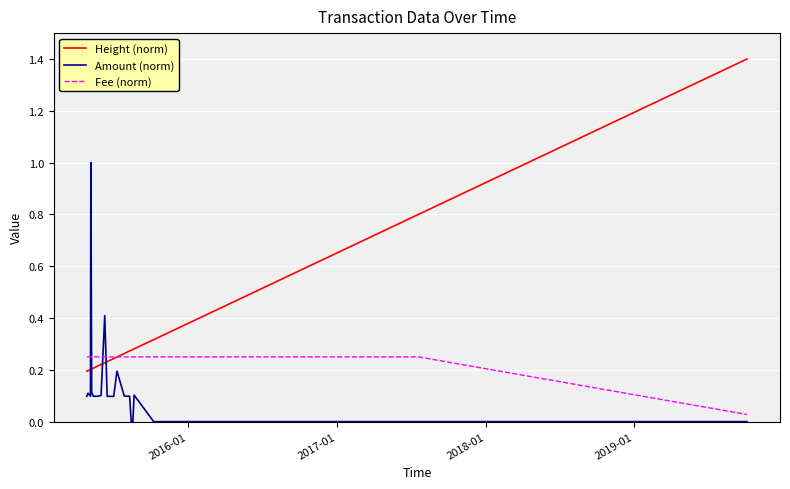

How many distinct data groups are displayed?

3